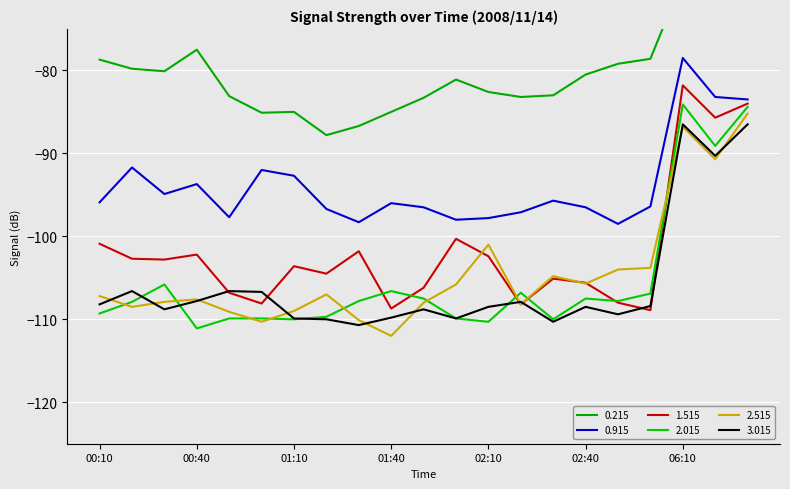

True or false: 0.215 has a value of -146.8 at 01:50.

False